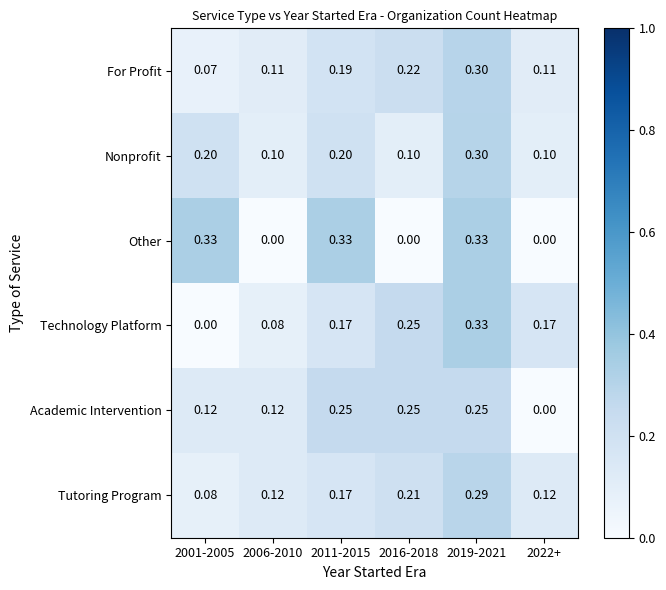

At how many categories does at least one series exceed 0?

6